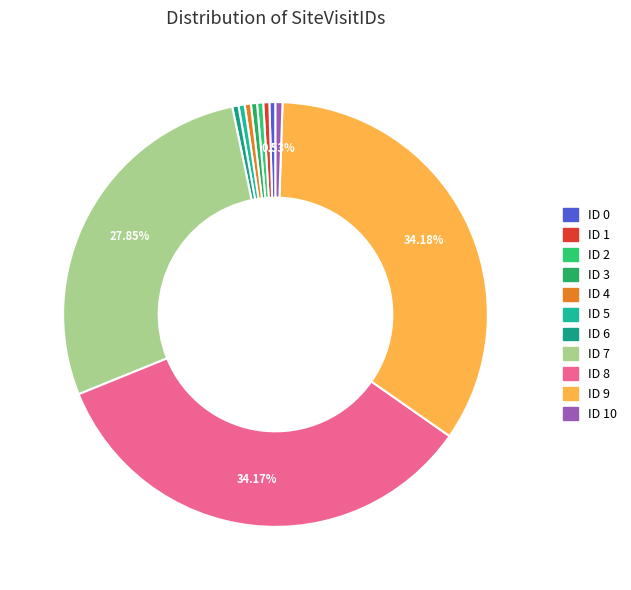

How many segments does this pie chart have?

11